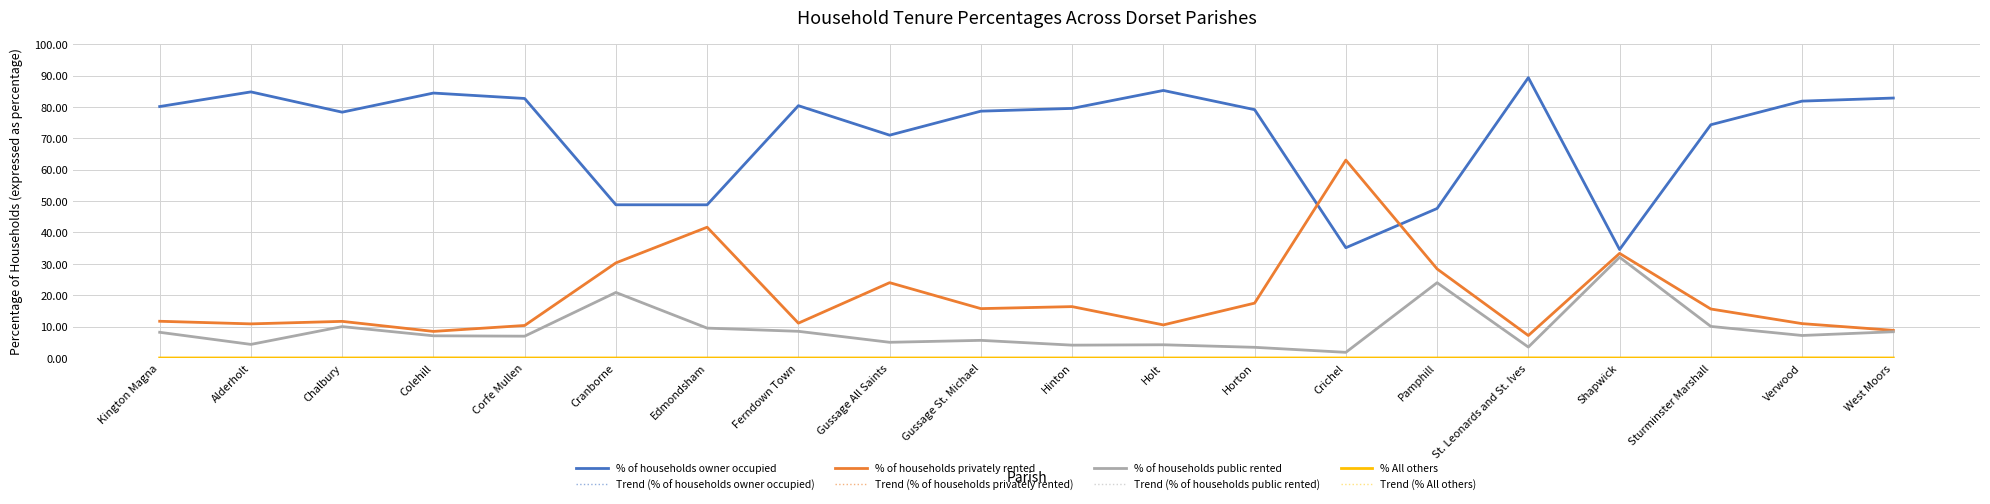

Which series has the largest total across all categories?

% of households owner occupied